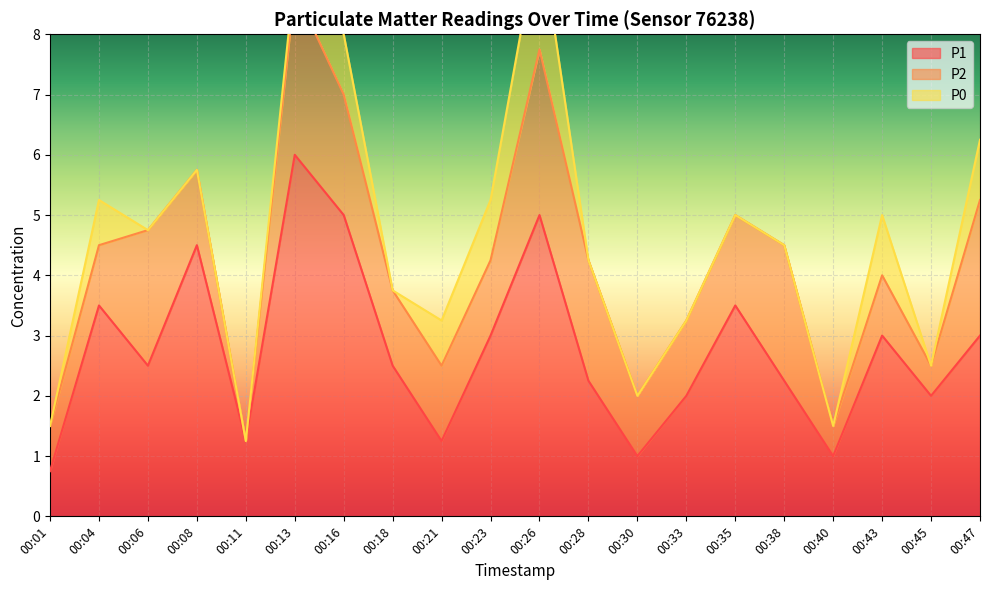

What is the difference between the P2 values at 00:23 and 00:13?

1.5